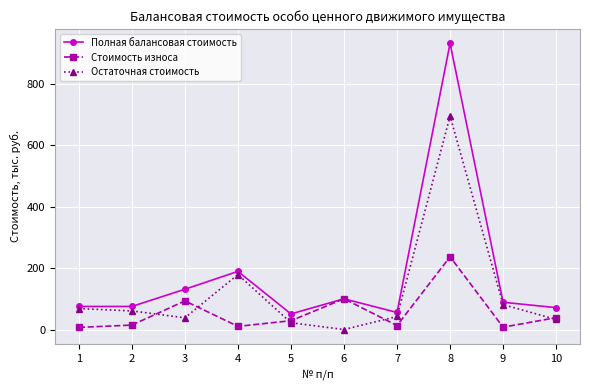

How many lines are shown in the chart?

3